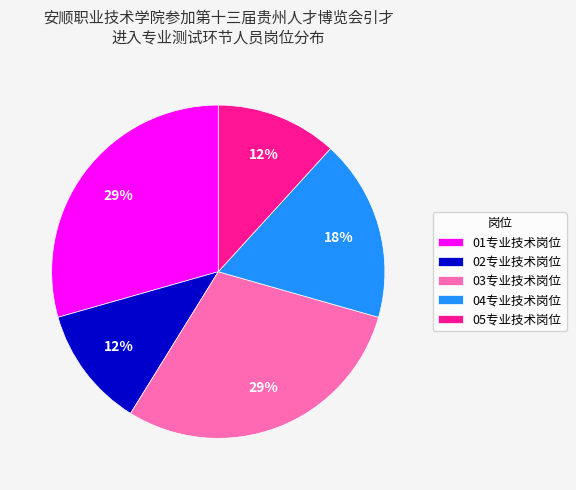

Is it true that 04专业技术岗位 is 18% of the pie?

True